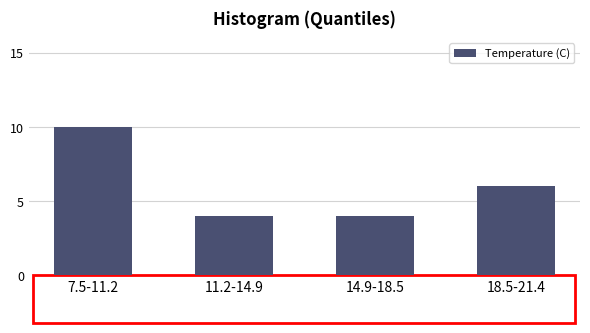

Reading right to left, list all the values displayed in this chart.

18.5-21.4=6	14.9-18.5=4	11.2-14.9=4	7.5-11.2=10